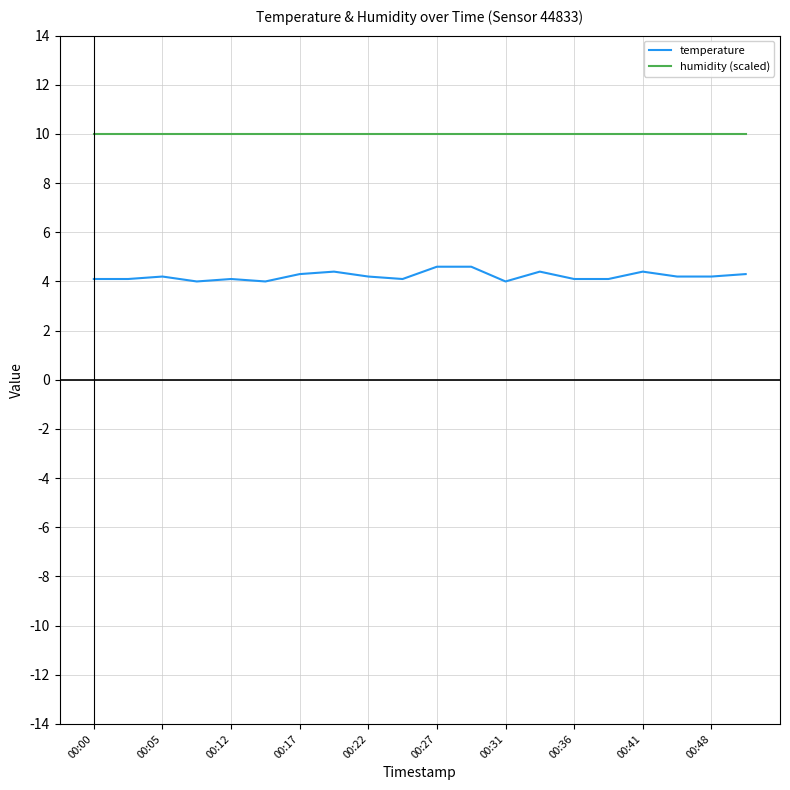

True or false: humidity (scaled) and temperature intersect in this chart.

False